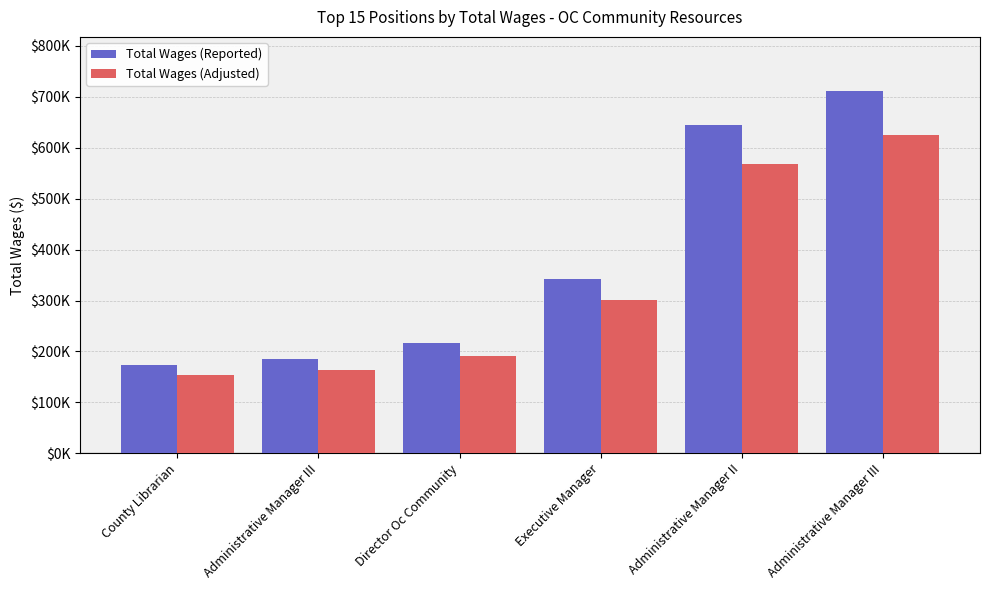

Does the chart contain any negative values?

No